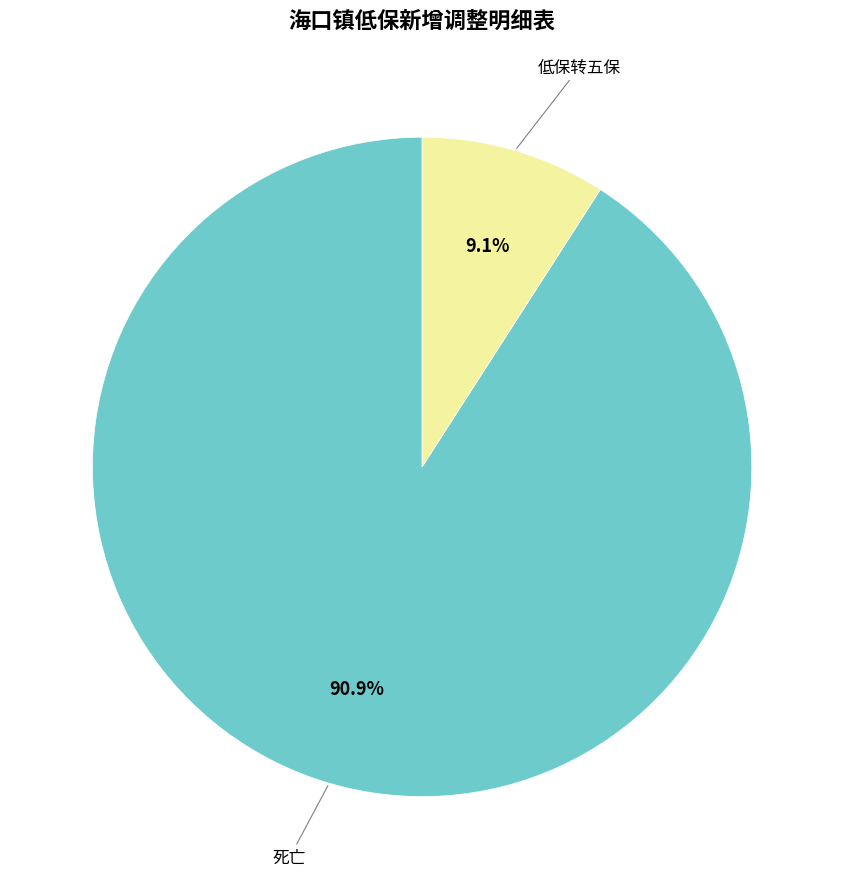

Is there any slice that represents more than half of the pie?

Yes